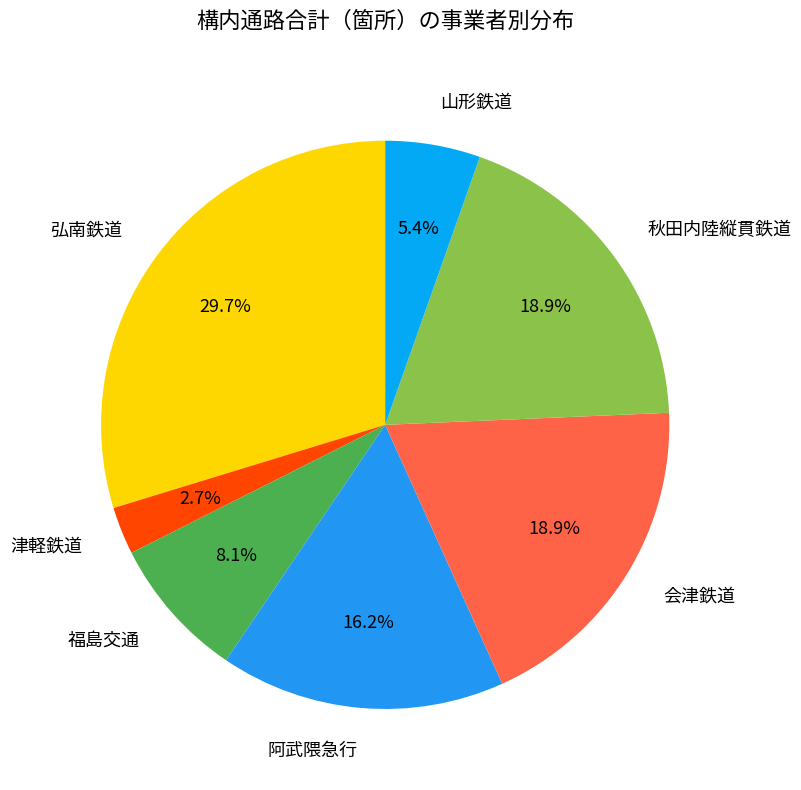

What is the total percentage of 山形鉄道 and 阿武隈急行?

21.6%